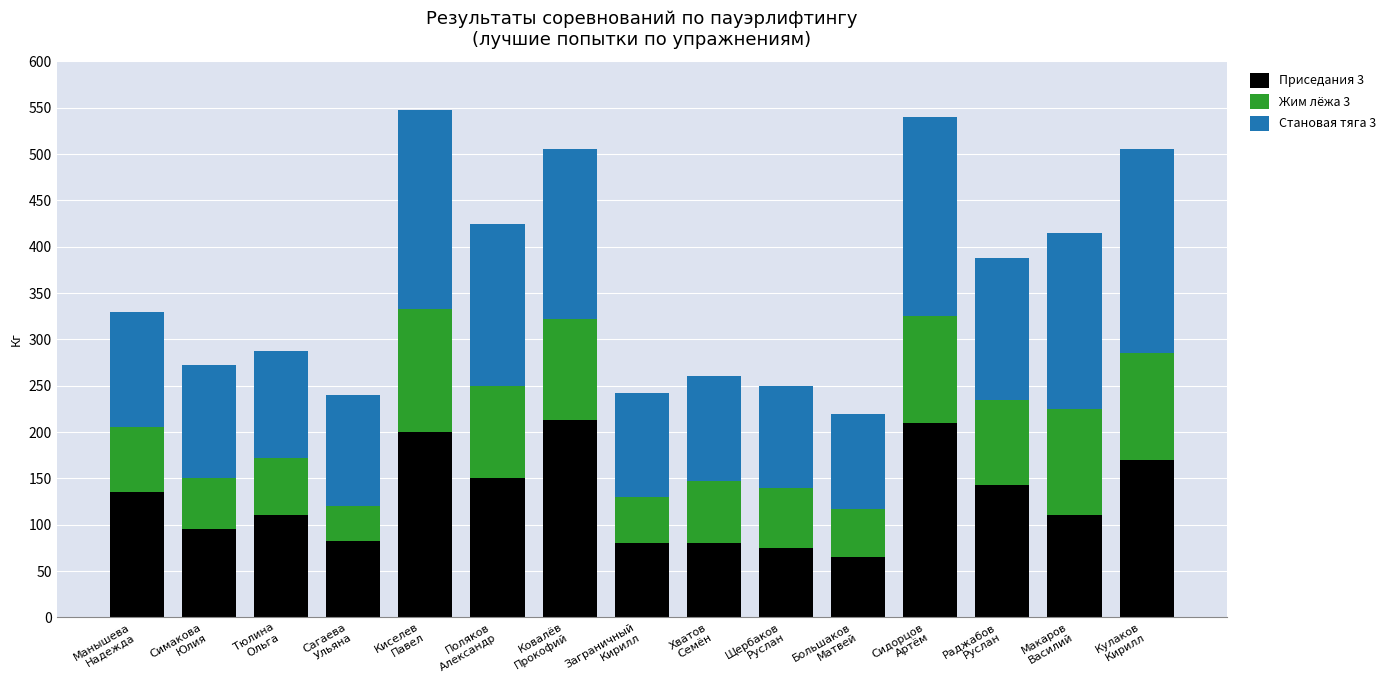

At how many categories does at least one series exceed 173?

6